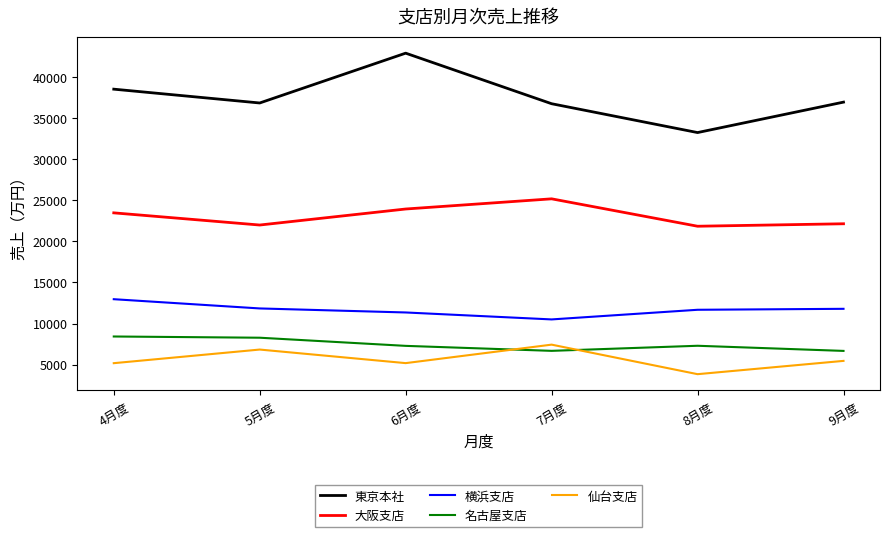

Where does the 横浜支店 series first go above 11796?

4月度